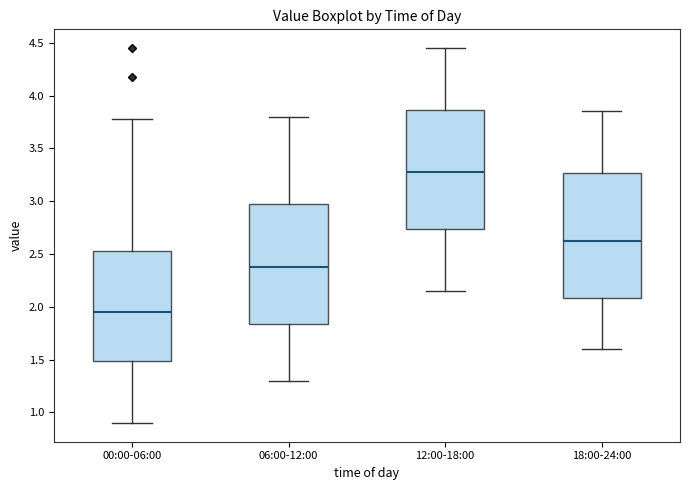

Where is the upper edge of the box for 18:00-24:00 on the y-axis? The values are not printed on the chart, so give them approximately, as read against the axis.

3.25